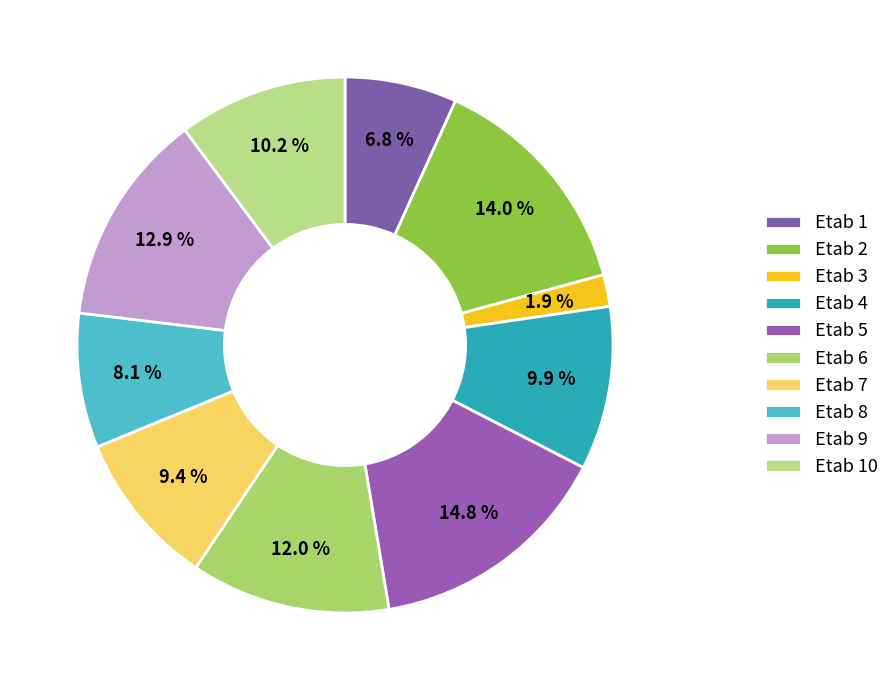

True or false: Etab 8 accounts for 1% of the total.

False